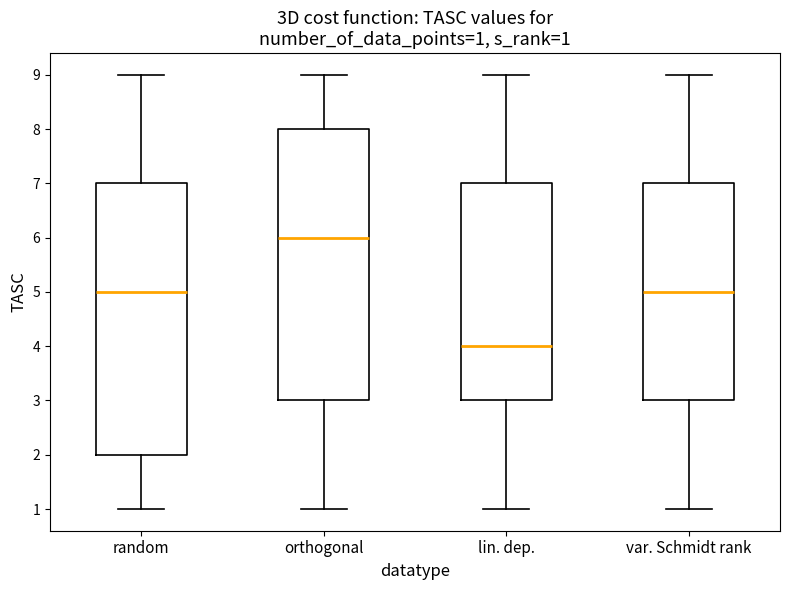

Which box's median line is the highest?

orthogonal